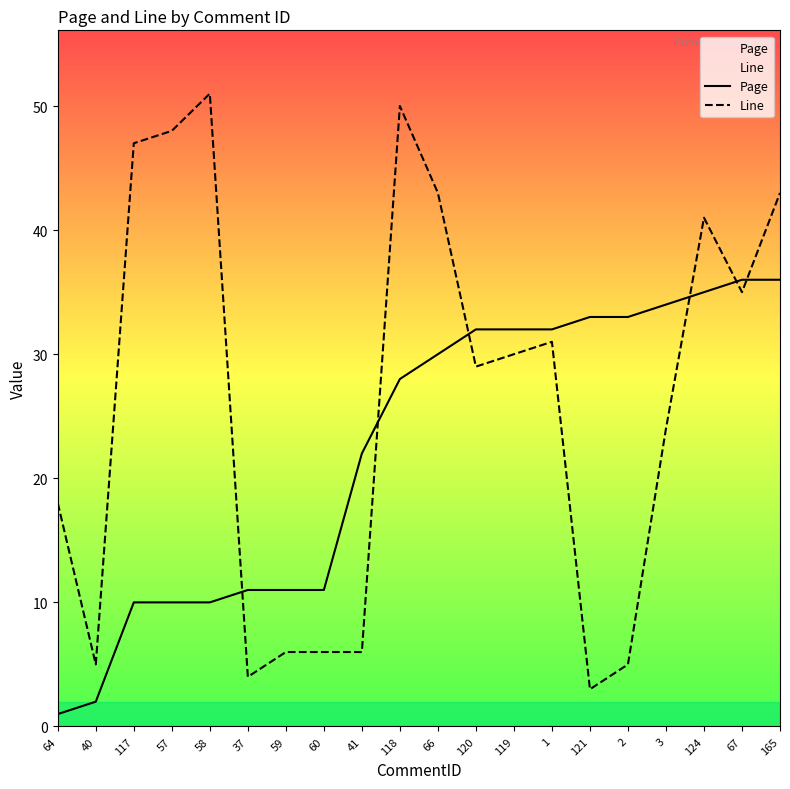

The Line series shows 72 at 118. True or false?

False